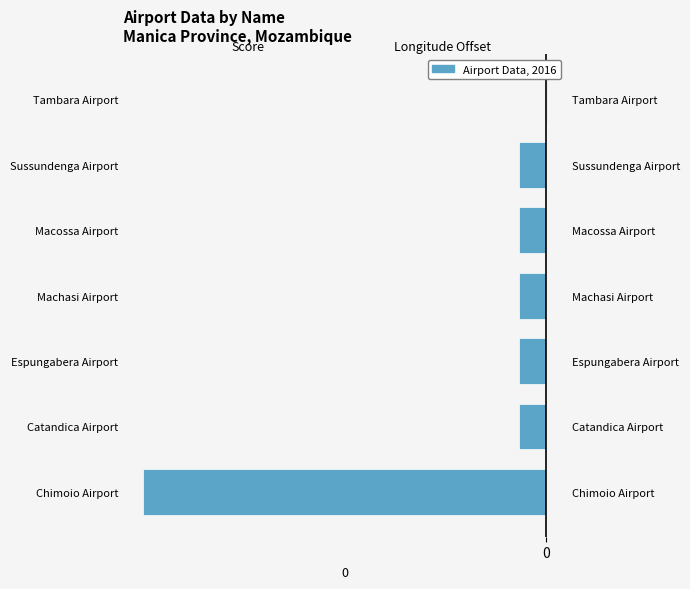

What is the difference between the maximum and minimum values?

750